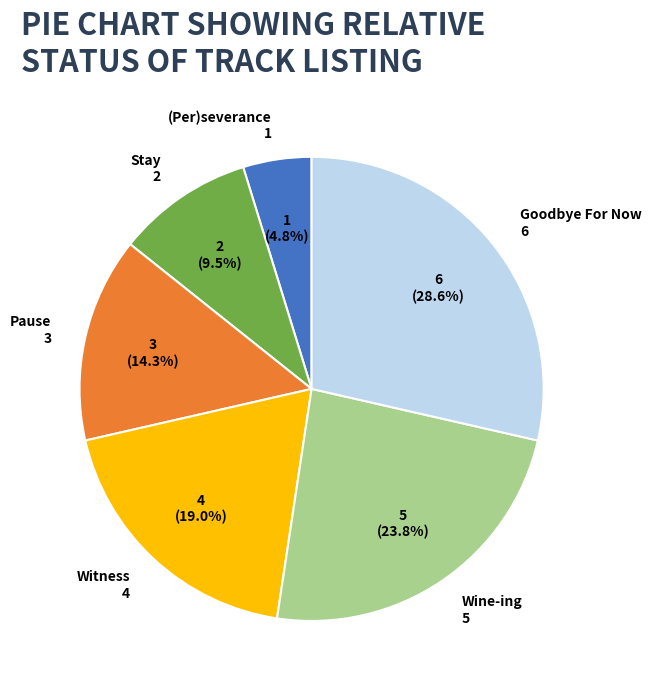

Count the number of slices in the pie.

6